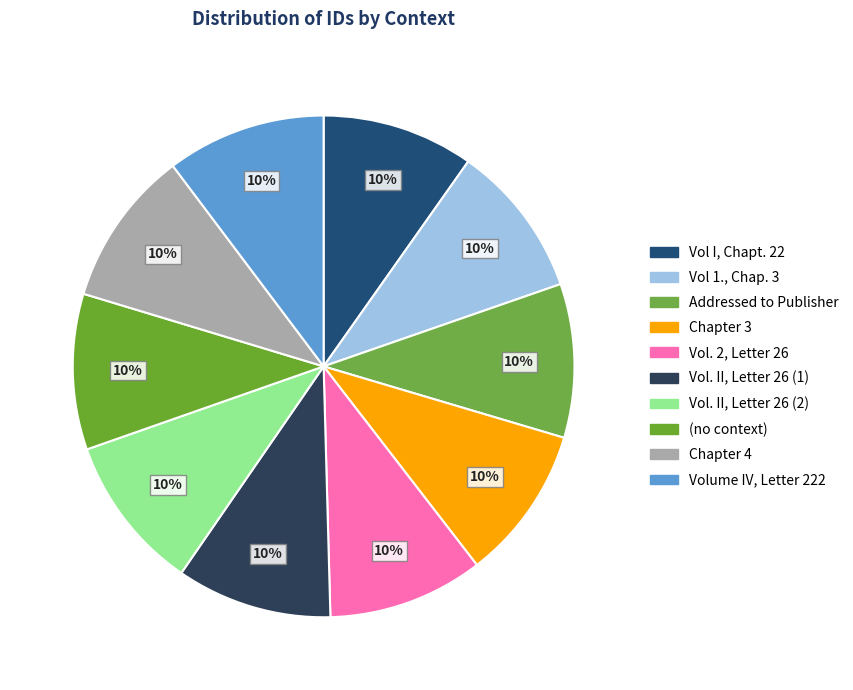

How many slices are in this pie chart?

10